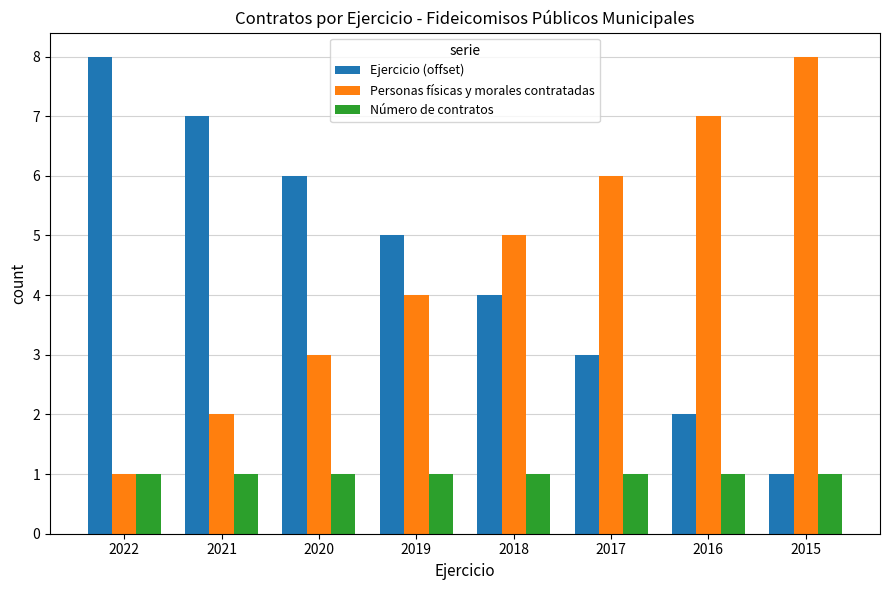

What is the total value across all series at 2018?

10